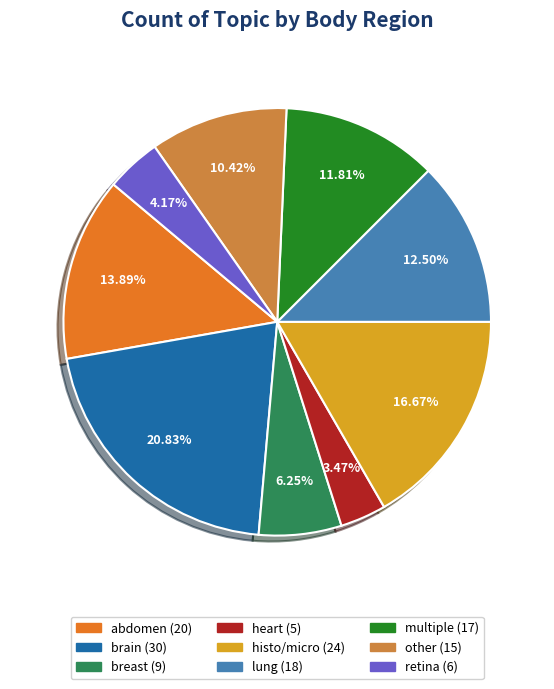

Does any single category account for the majority?

No